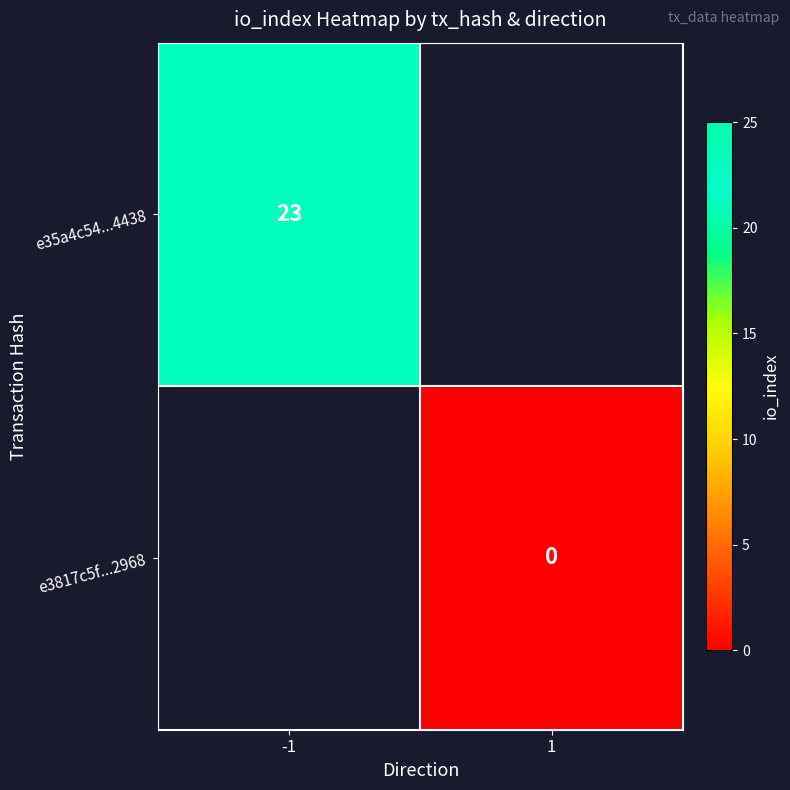

The value of e35a4c54...4438 at -1 is 39. True or false?

False